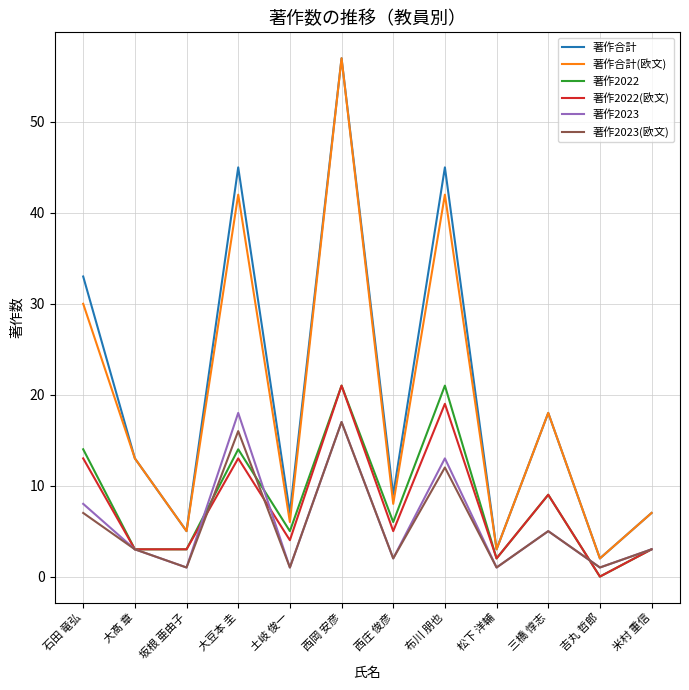

Reading left to right, transcribe all the data shown in this chart.

著作合計: 石田 竜弘=33	大髙 章=13	坂根 亜由子=5	大豆本 圭=45	土岐 俊一=7	西岡 安彦=57	西庄 俊彦=9	布川 朋也=45	松下 洋輔=3	三橋 惇志=18	吉丸 哲郎=2	米村 重信=7
著作合計(欧文): 石田 竜弘=30	大髙 章=13	坂根 亜由子=5	大豆本 圭=42	土岐 俊一=6	西岡 安彦=57	西庄 俊彦=8	布川 朋也=42	松下 洋輔=3	三橋 惇志=18	吉丸 哲郎=2	米村 重信=7
著作2022: 石田 竜弘=14	大髙 章=3	坂根 亜由子=3	大豆本 圭=14	土岐 俊一=5	西岡 安彦=21	西庄 俊彦=6	布川 朋也=21	松下 洋輔=2	三橋 惇志=9	吉丸 哲郎=0	米村 重信=3
著作2022(欧文): 石田 竜弘=13	大髙 章=3	坂根 亜由子=3	大豆本 圭=13	土岐 俊一=4	西岡 安彦=21	西庄 俊彦=5	布川 朋也=19	松下 洋輔=2	三橋 惇志=9	吉丸 哲郎=0	米村 重信=3
著作2023: 石田 竜弘=8	大髙 章=3	坂根 亜由子=1	大豆本 圭=18	土岐 俊一=1	西岡 安彦=17	西庄 俊彦=2	布川 朋也=13	松下 洋輔=1	三橋 惇志=5	吉丸 哲郎=1	米村 重信=3
著作2023(欧文): 石田 竜弘=7	大髙 章=3	坂根 亜由子=1	大豆本 圭=16	土岐 俊一=1	西岡 安彦=17	西庄 俊彦=2	布川 朋也=12	松下 洋輔=1	三橋 惇志=5	吉丸 哲郎=1	米村 重信=3